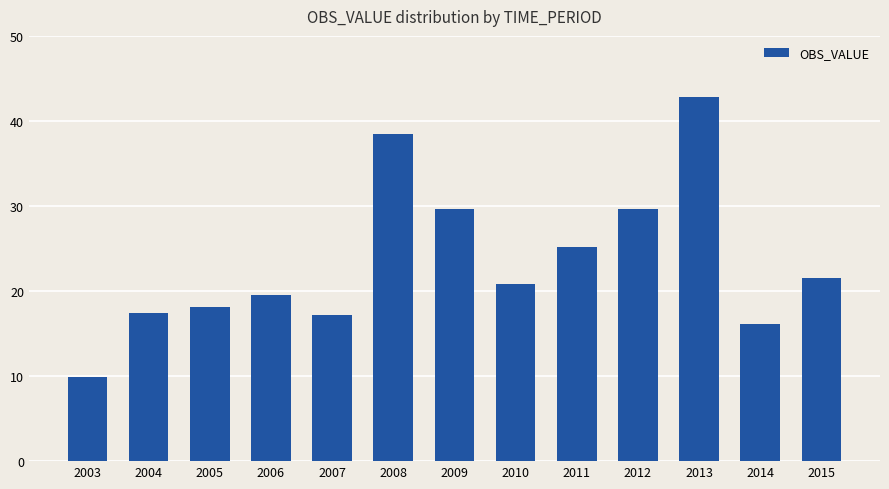

True or false: the data shows 7.1 at 2014.

False